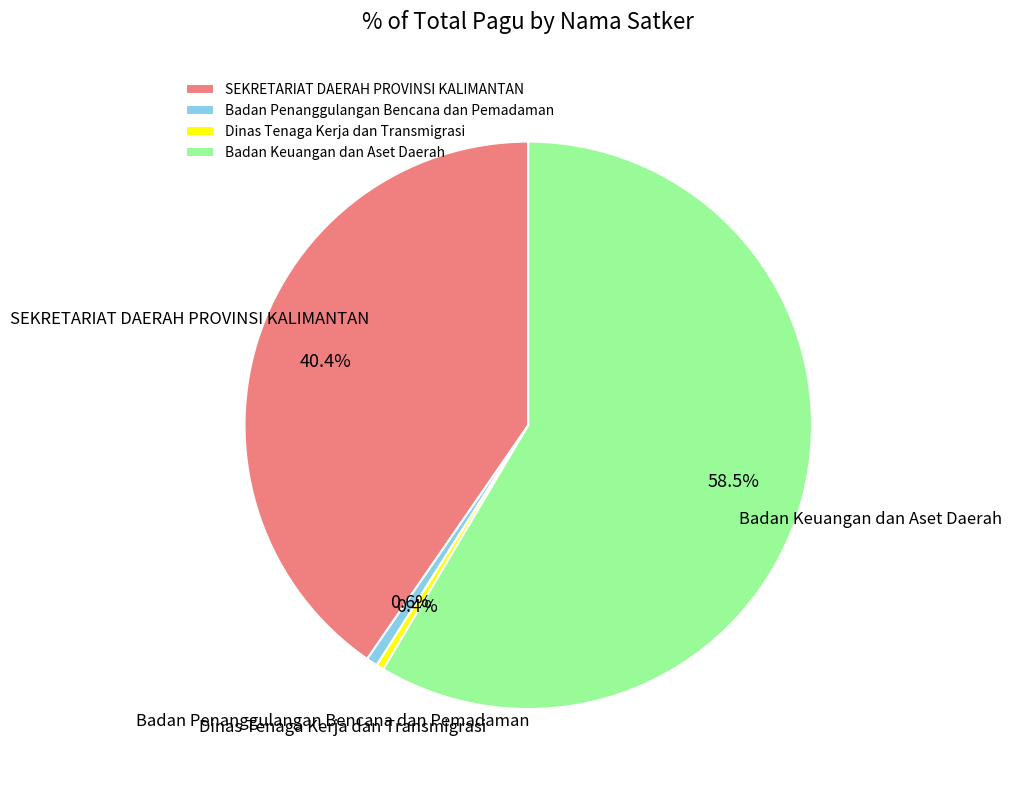

Which slice is the largest?

Badan Keuangan dan Aset Daerah